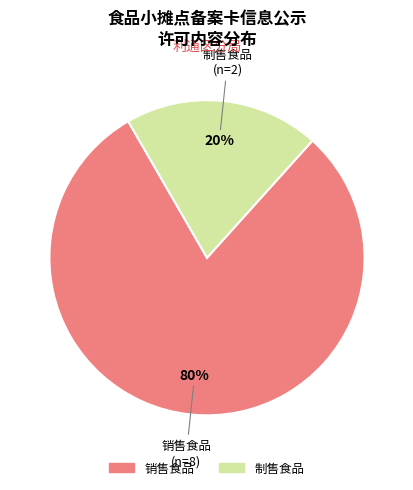

To the nearest percent, what portion does 制售食品 represent?

20%